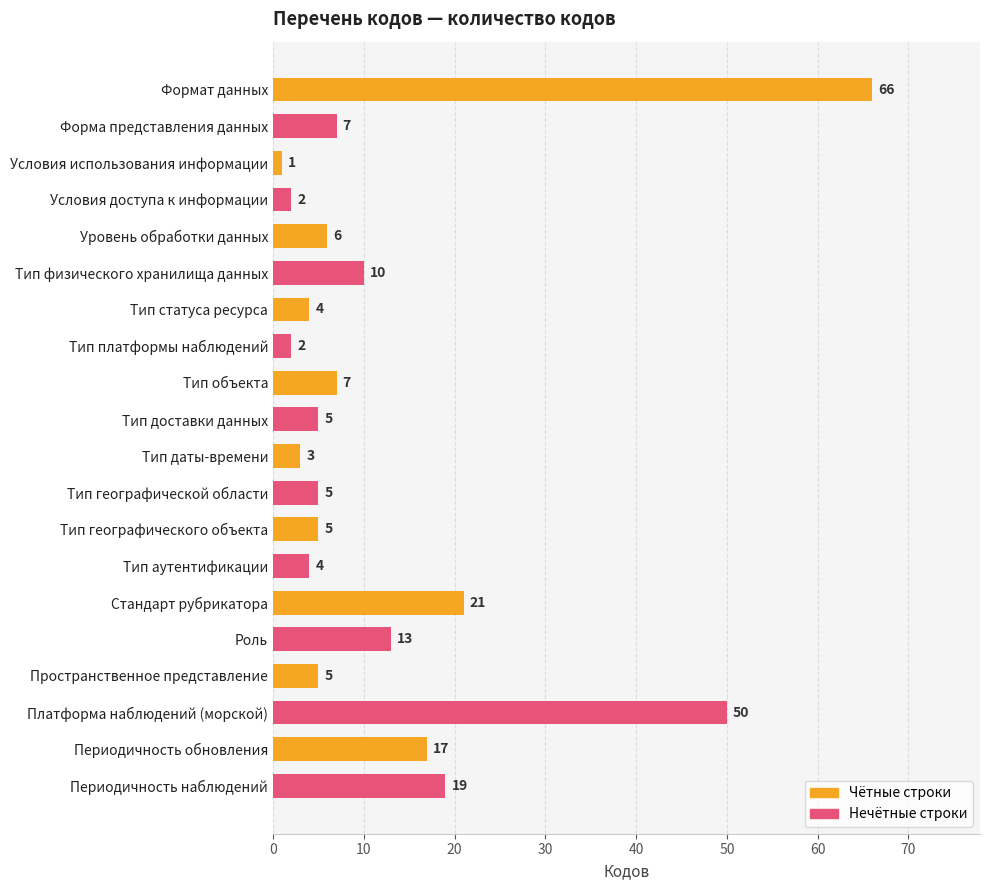

What is the difference between the values at Условия использования информации and Тип статуса ресурса?

3